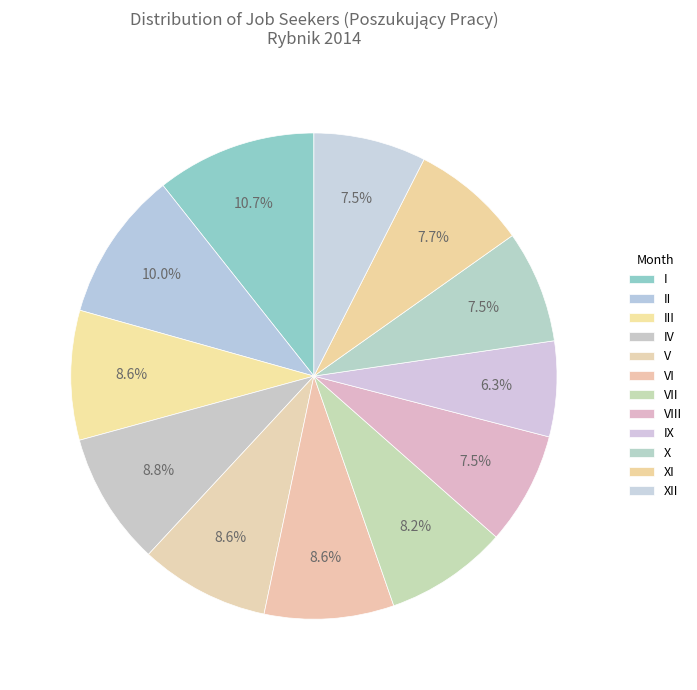

Count the number of slices in the pie.

12